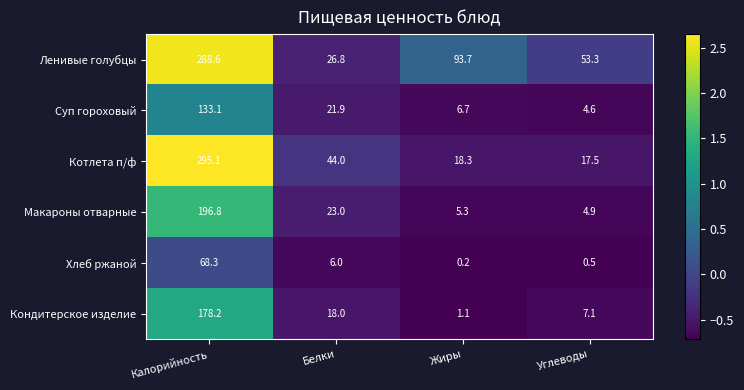

At which label does Ленивые голубцы reach its minimum?

Белки